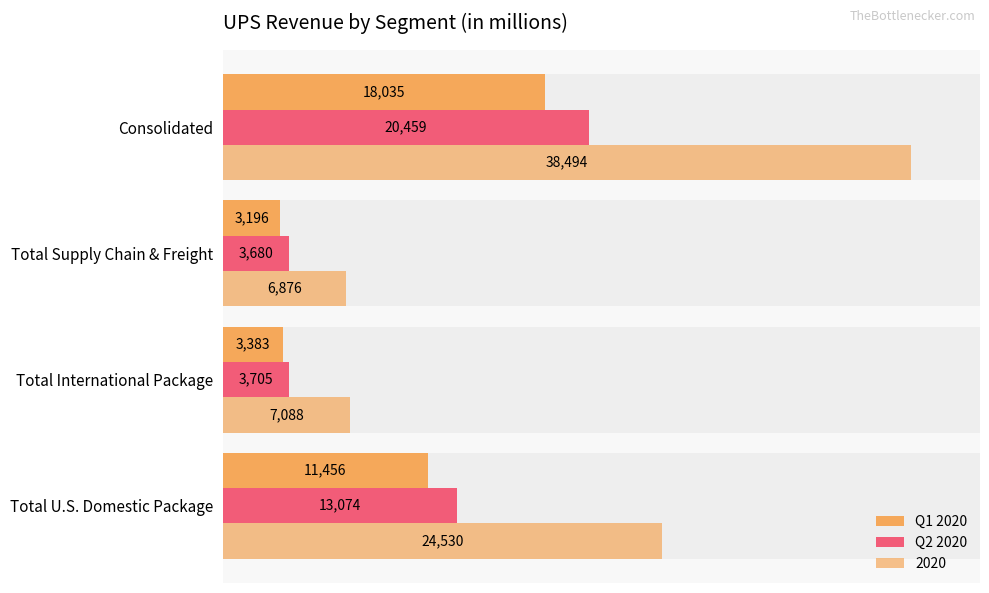

Rank the series at Consolidated from highest to lowest value.

Q2 2020, Q1 2020